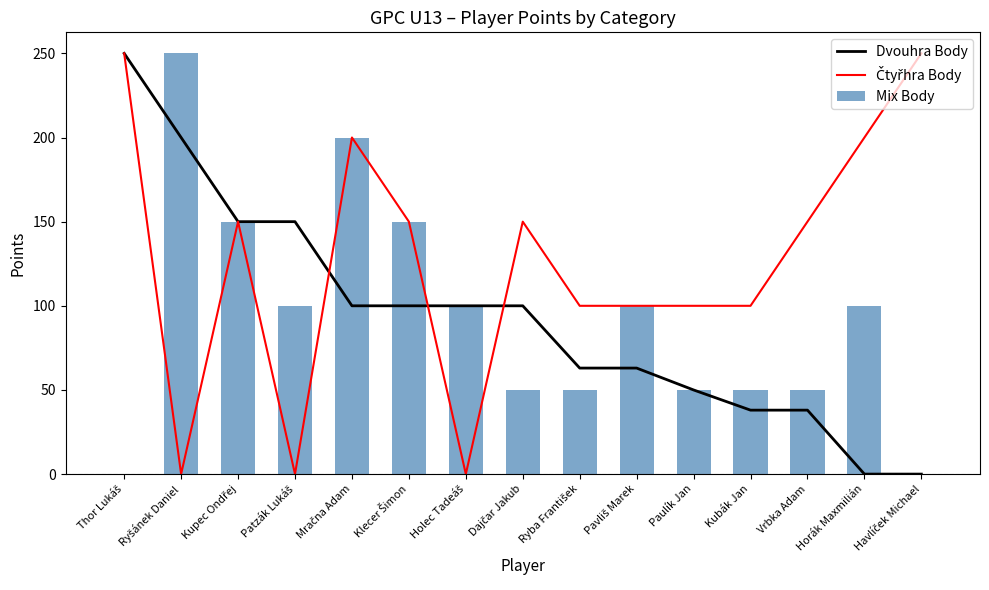

What are all the series names shown in the legend?

Dvouhra Body, Čtyřhra Body, Mix Body